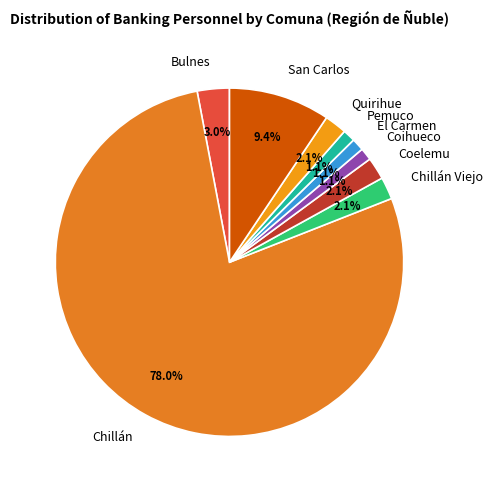

How many segments does this pie chart have?

9